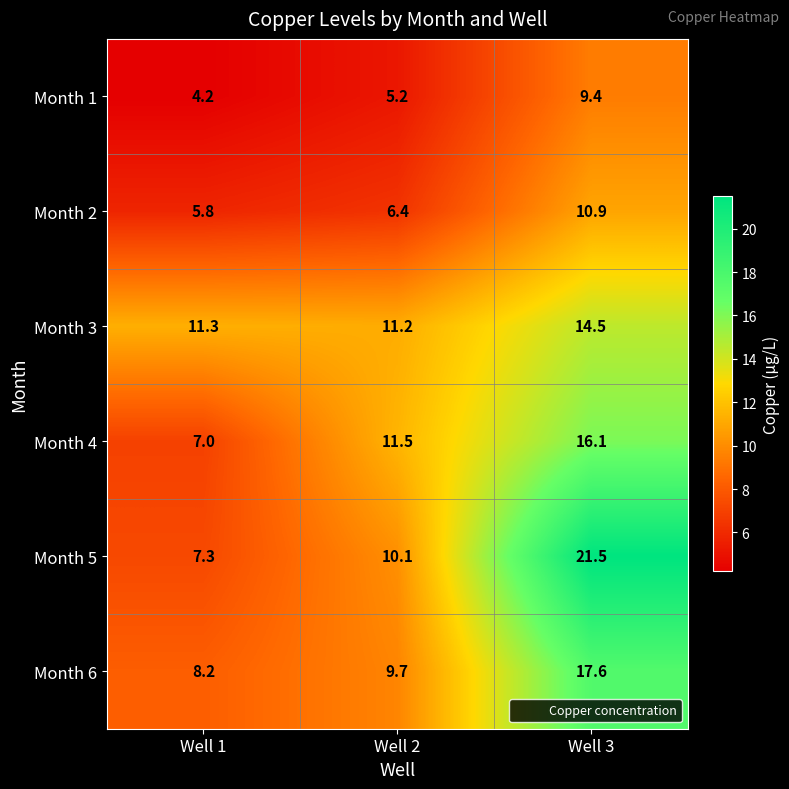

What is the total value across all series at Well 1?

43.8